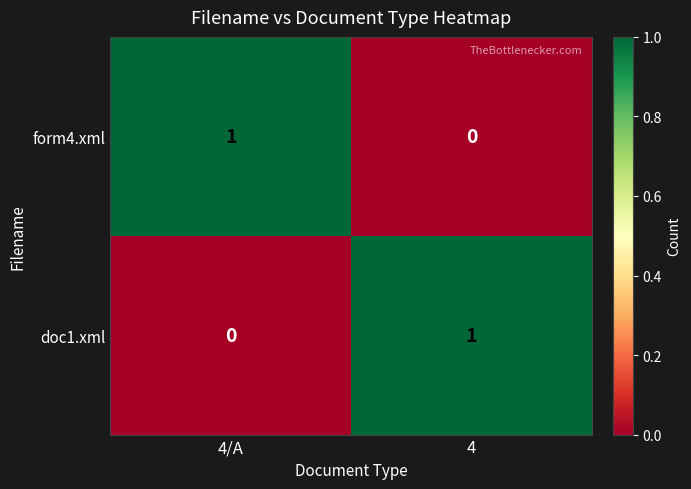

How many categories are shown in the chart?

2